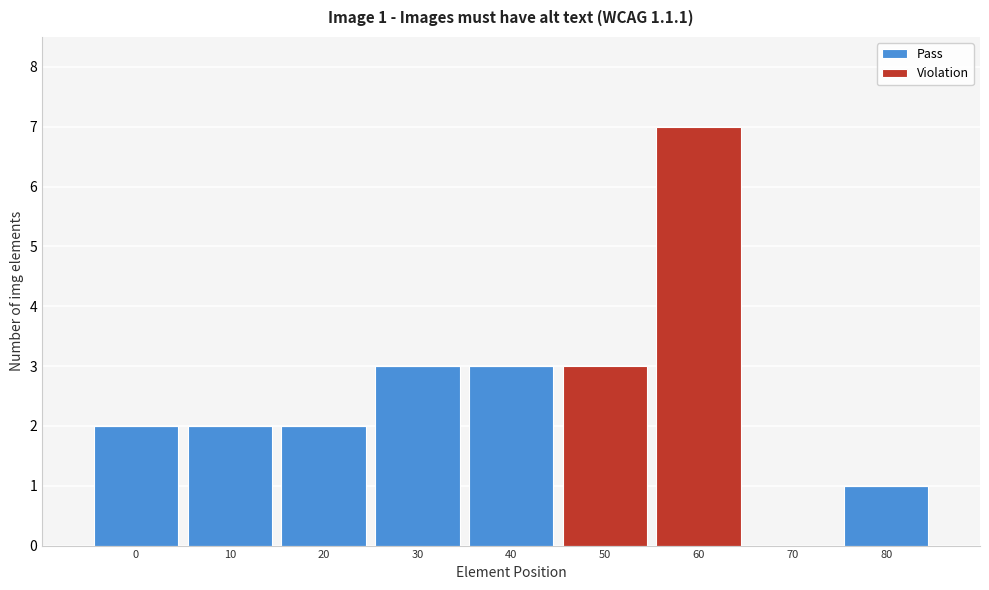

Reading left to right, what are the values for Pass?

0=2	10=2	20=2	30=3	40=3	50=0	60=0	70=0	80=1